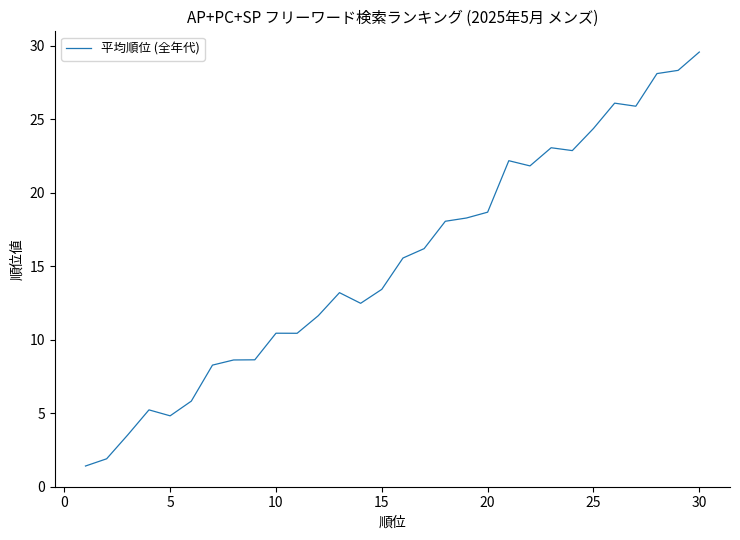

What is the greatest value displayed?

29.6